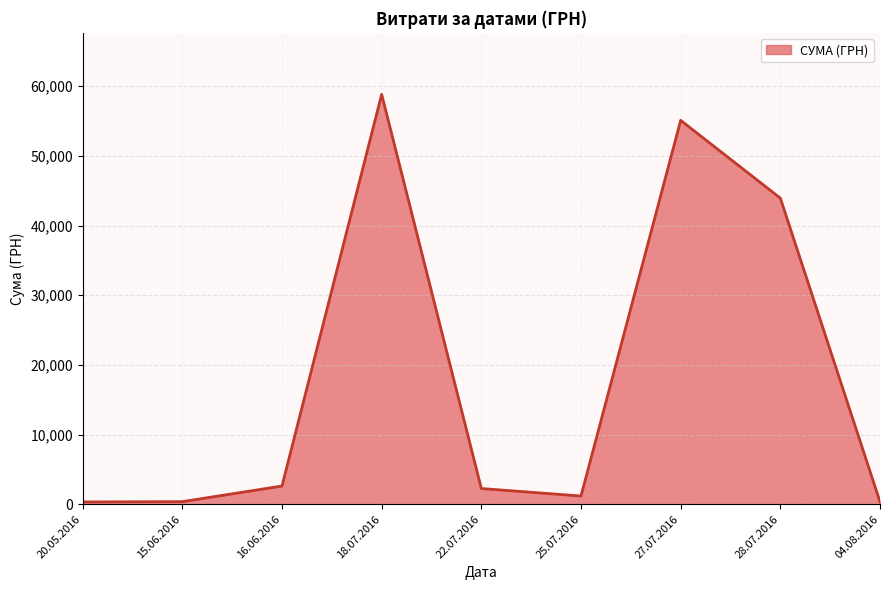

Count the number of data series in this chart.

1